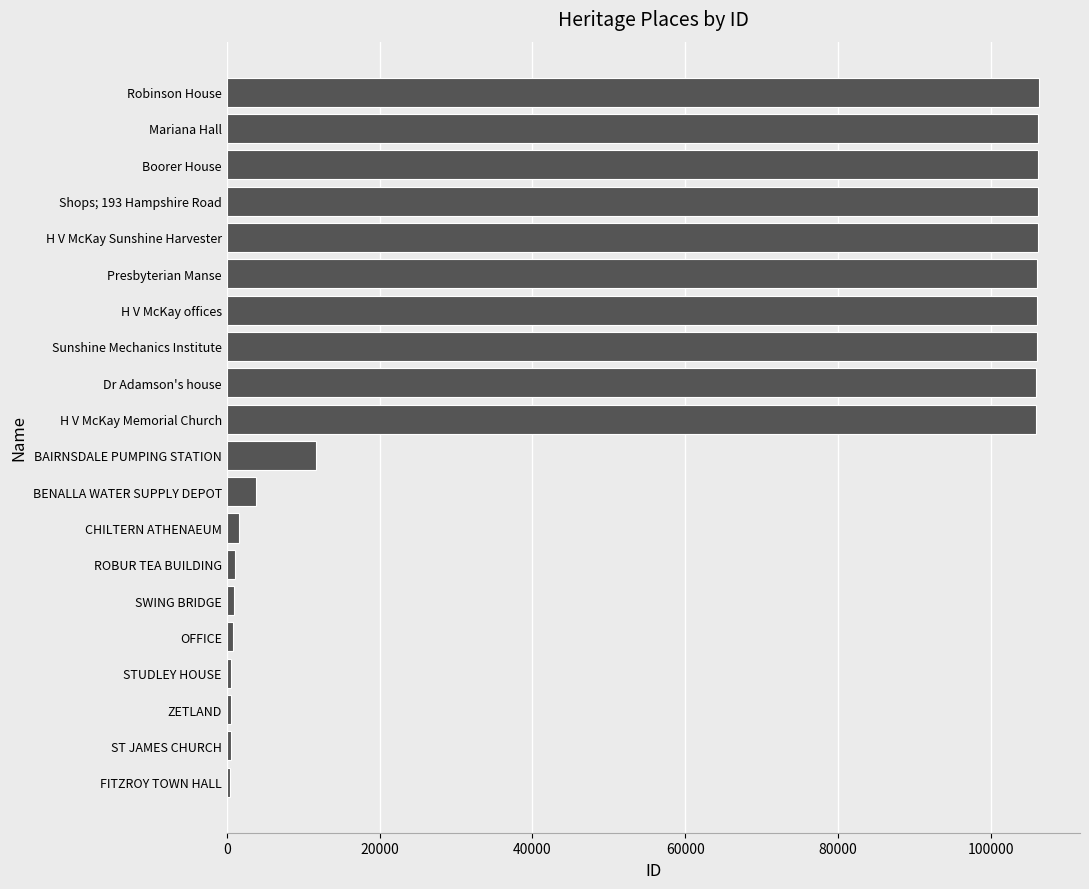

What is the greatest value displayed?

106349